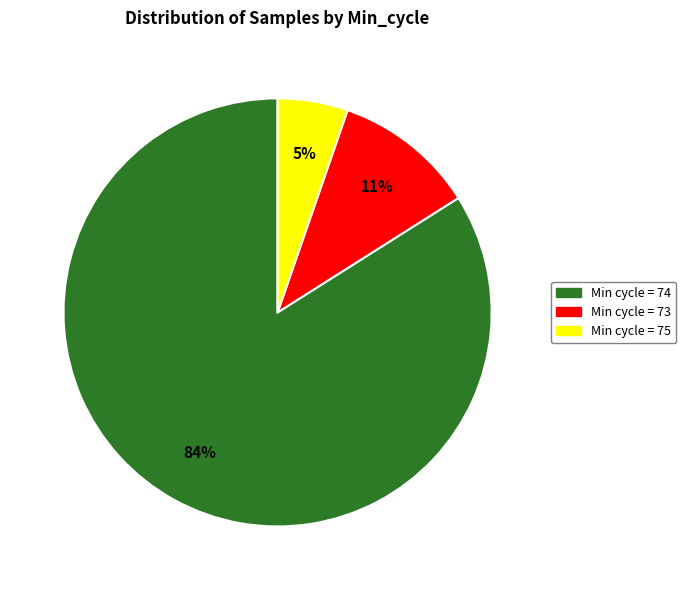

To the nearest percent, what is the difference between the largest and smallest slice percentages?

79%